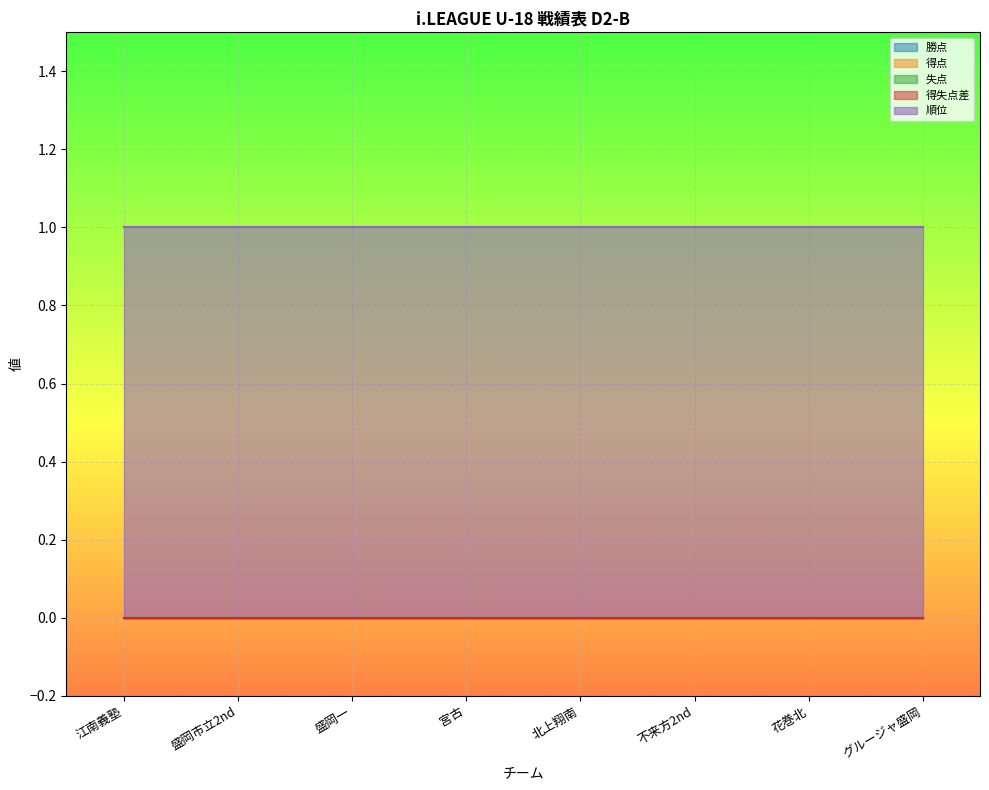

What is the label of the 7th point from the right?

盛岡市立2nd